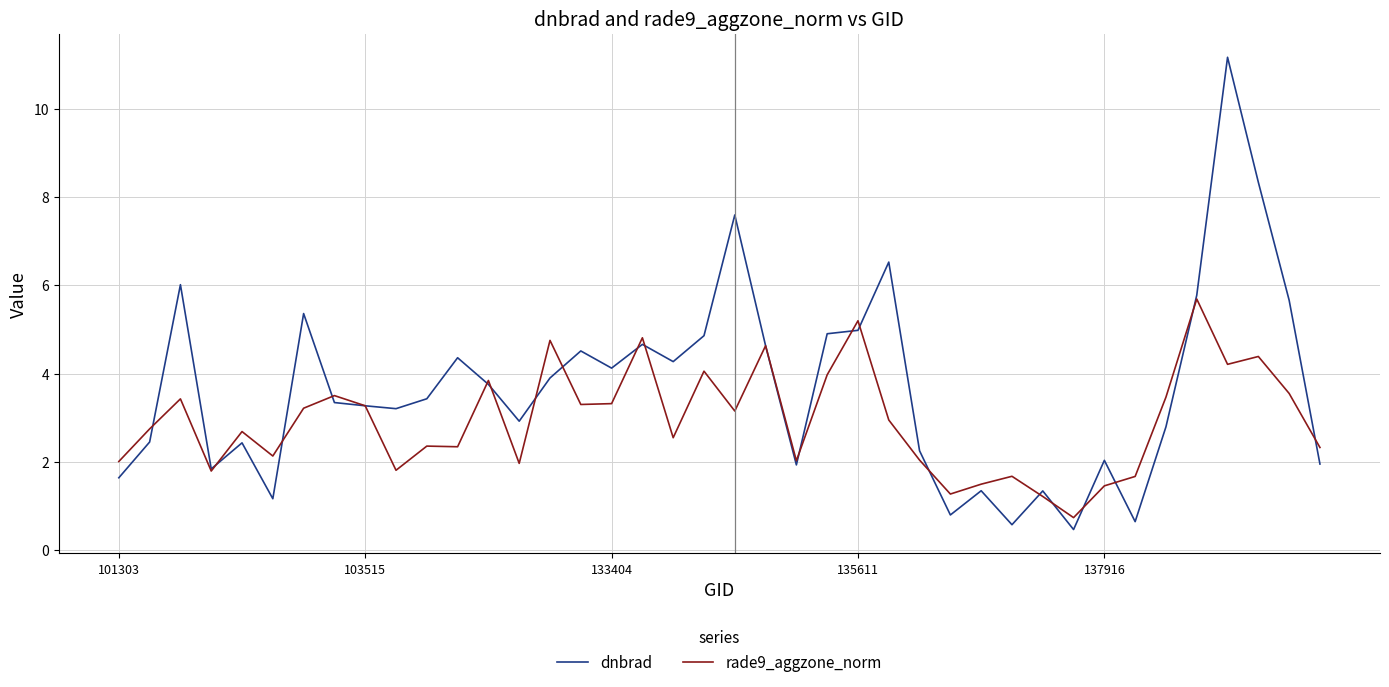

Which series has the largest range (max minus min)?

dnbrad